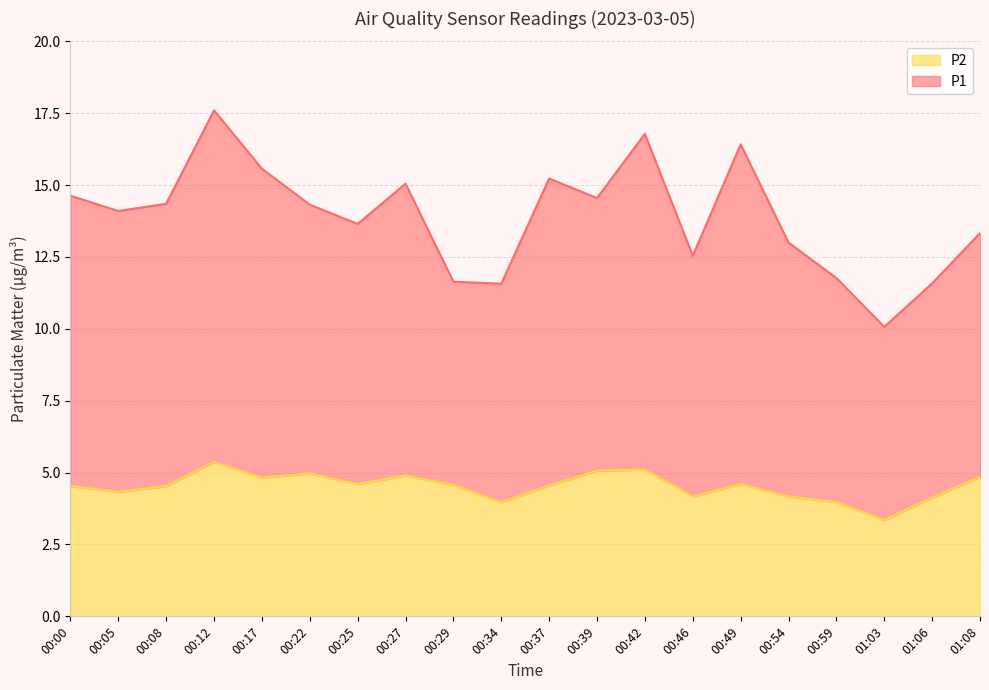

Where is P1 nearest to the value 13?

00:54